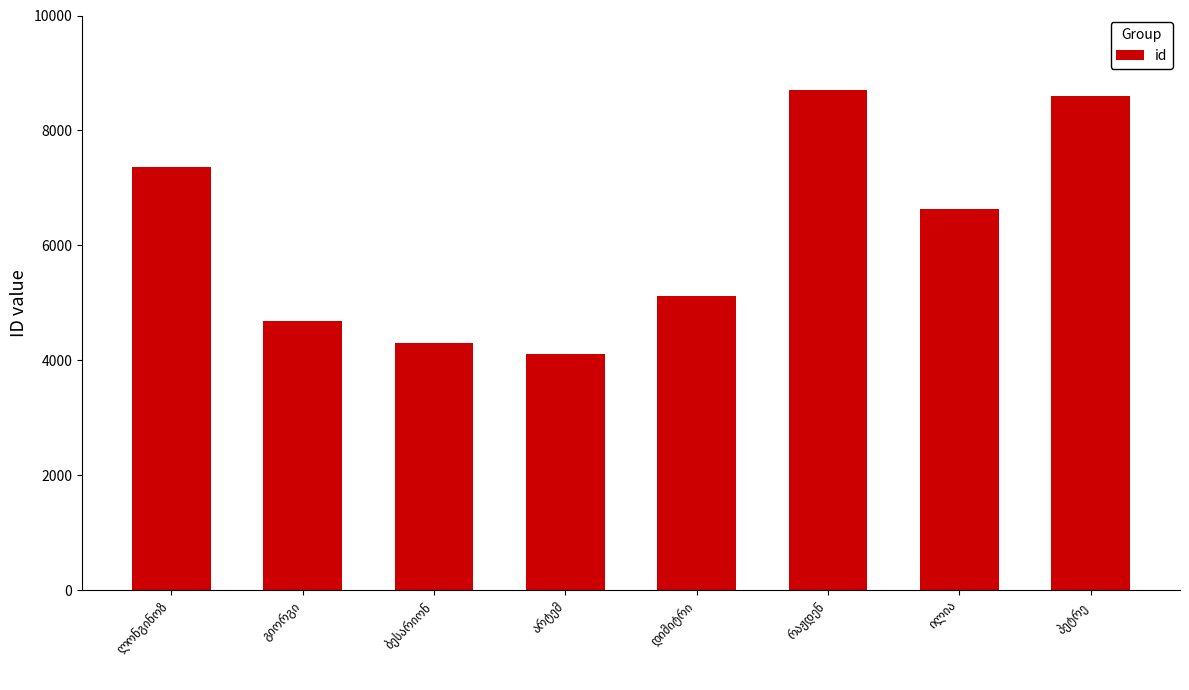

Reading left to right, extract all data points from this chart.

7363	4690	4296	4107	5128	8696	6634	8608